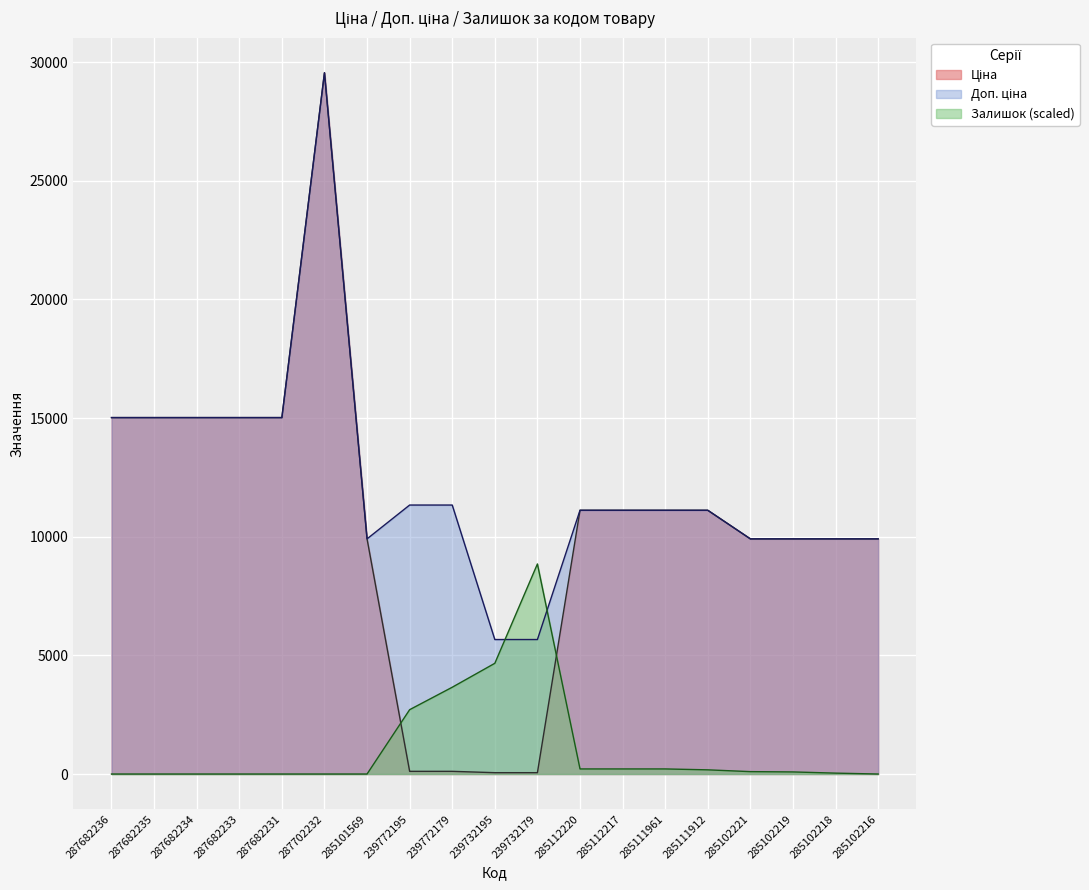

What position from the right is 285102219?

3